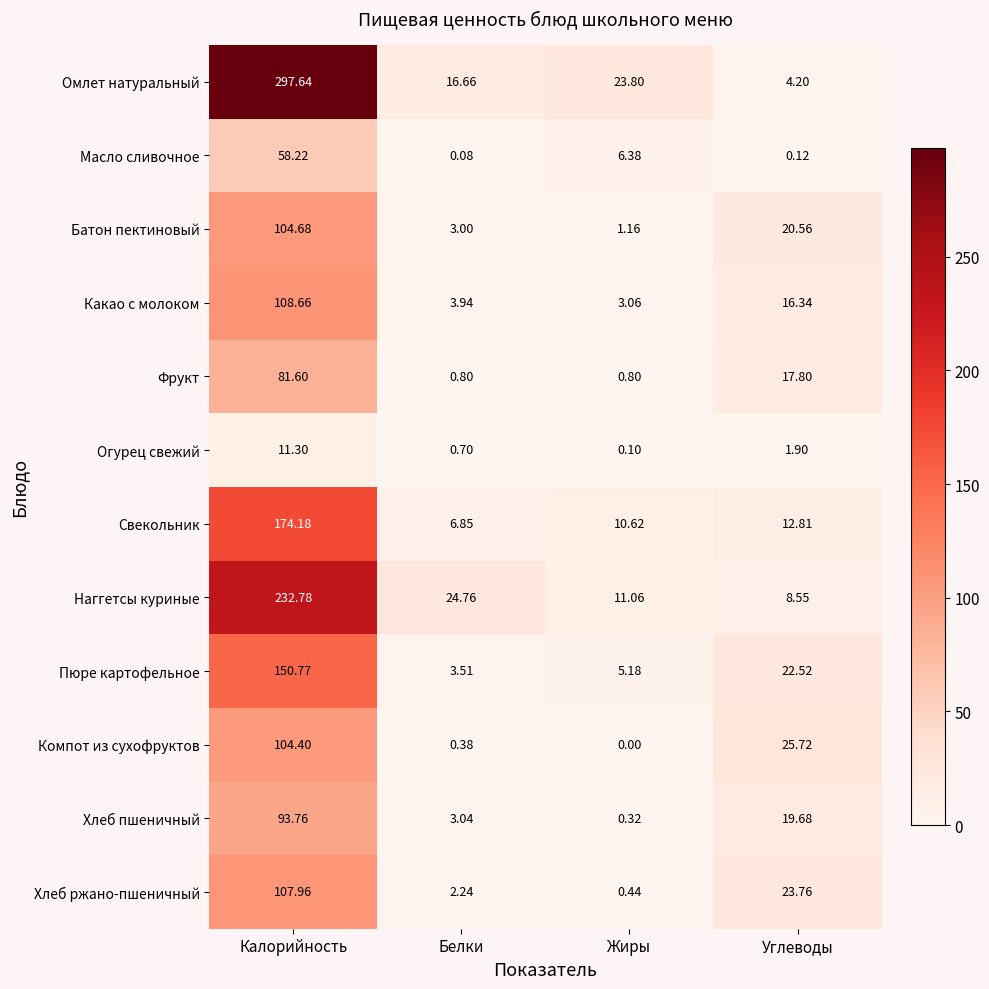

Which series changed the most between Жиры and Углеводы?

Компот из сухофруктов